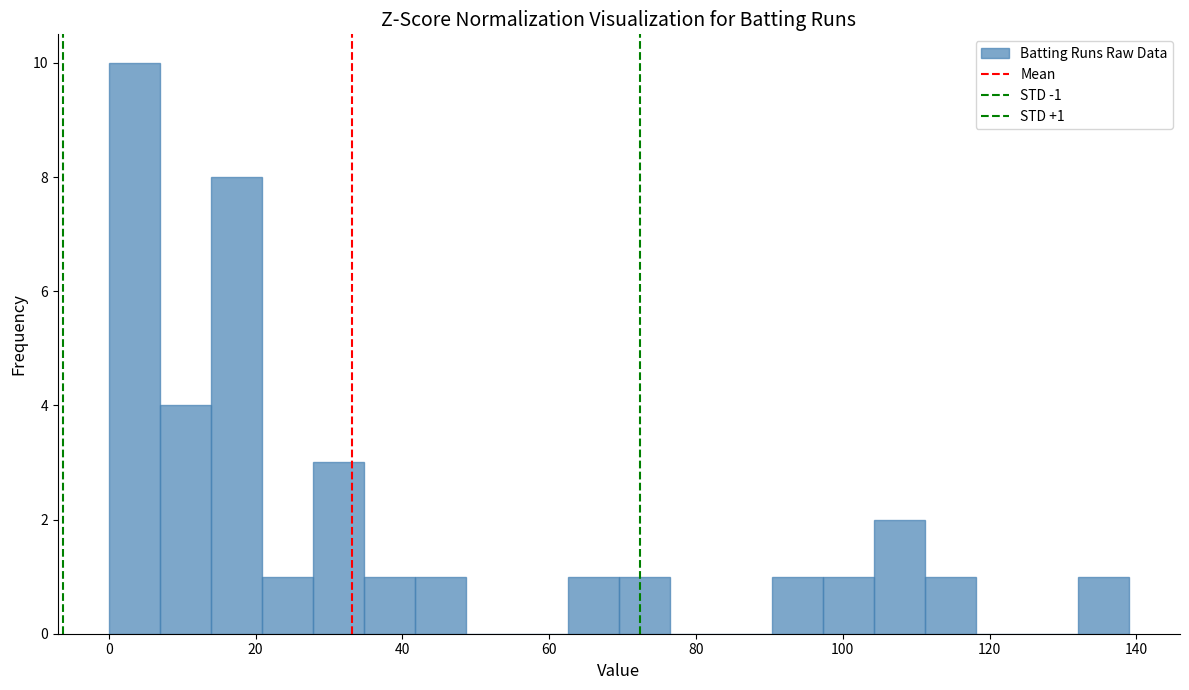

Around what value on the x-axis is the tallest bar? Give the approximate position of its centre, as read against the axis.

4